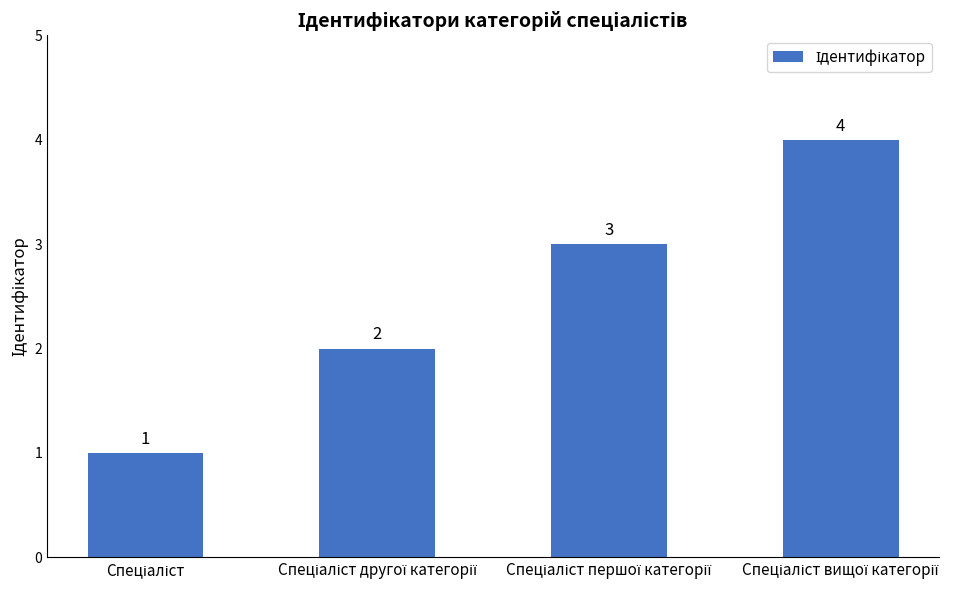

What is the value of the 3rd bar from the left?

3